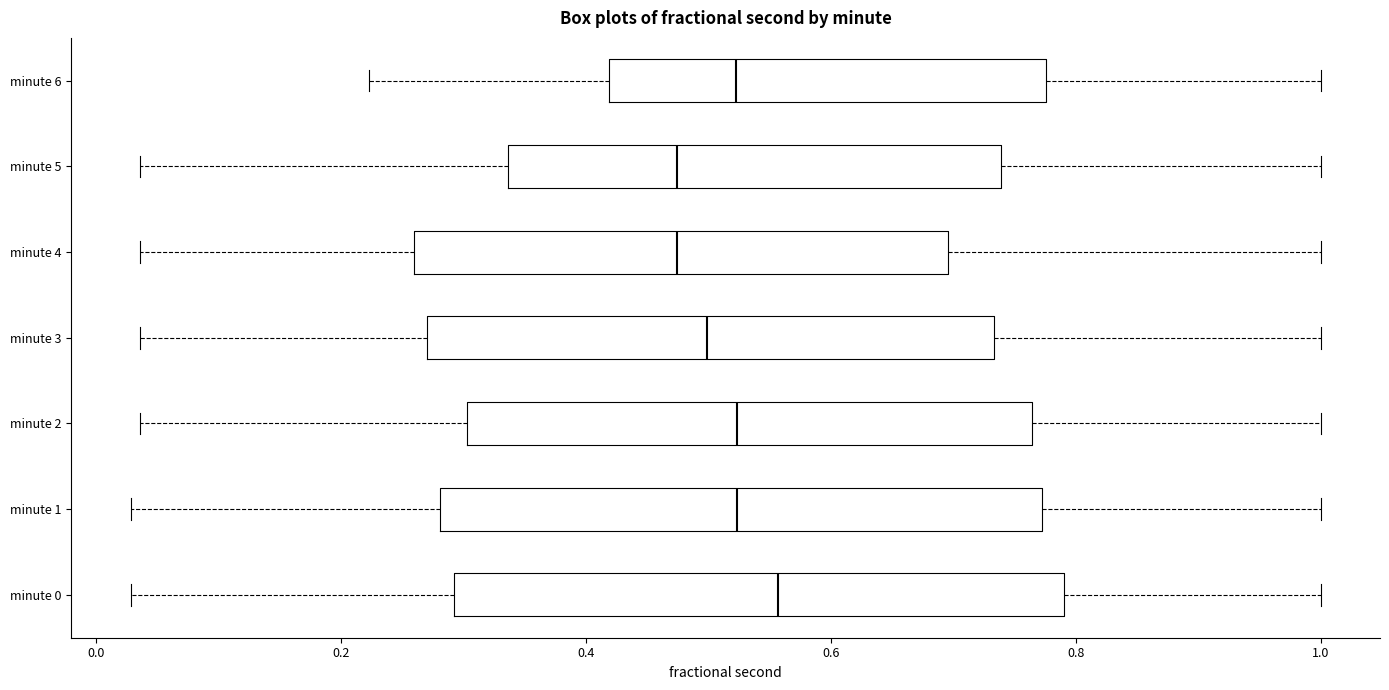

Which box's median line is the furthest to the right?

minute 0